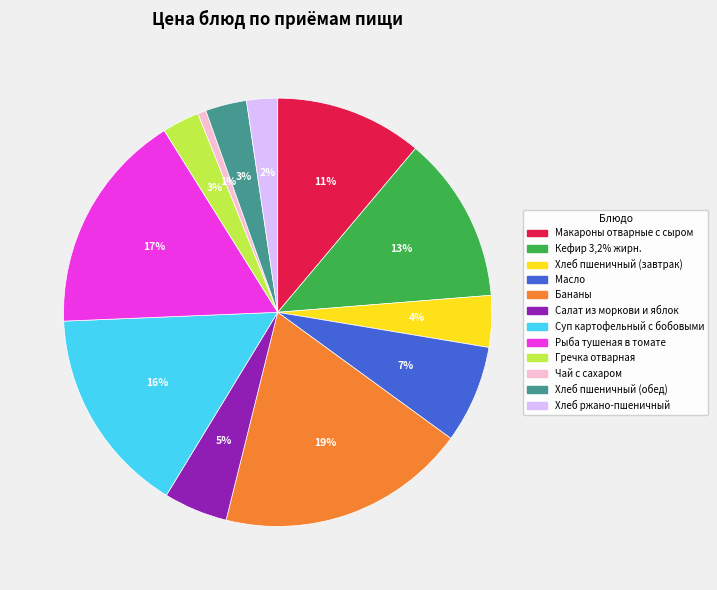

What is the smallest slice in the pie chart?

Чай с сахаром